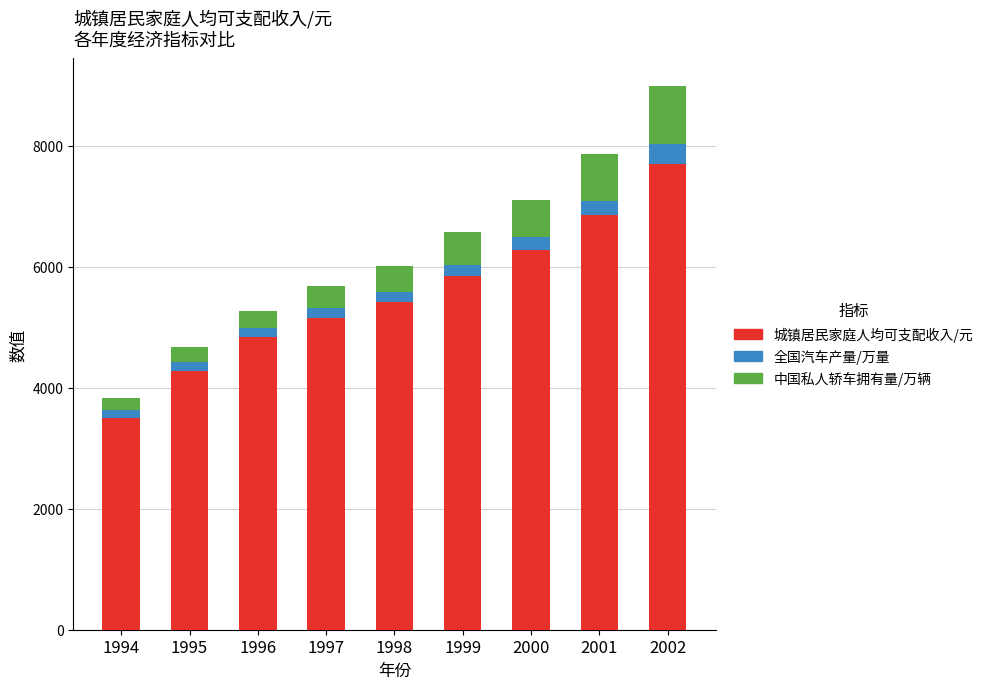

What is the total value across all series at 2000?

7112.3